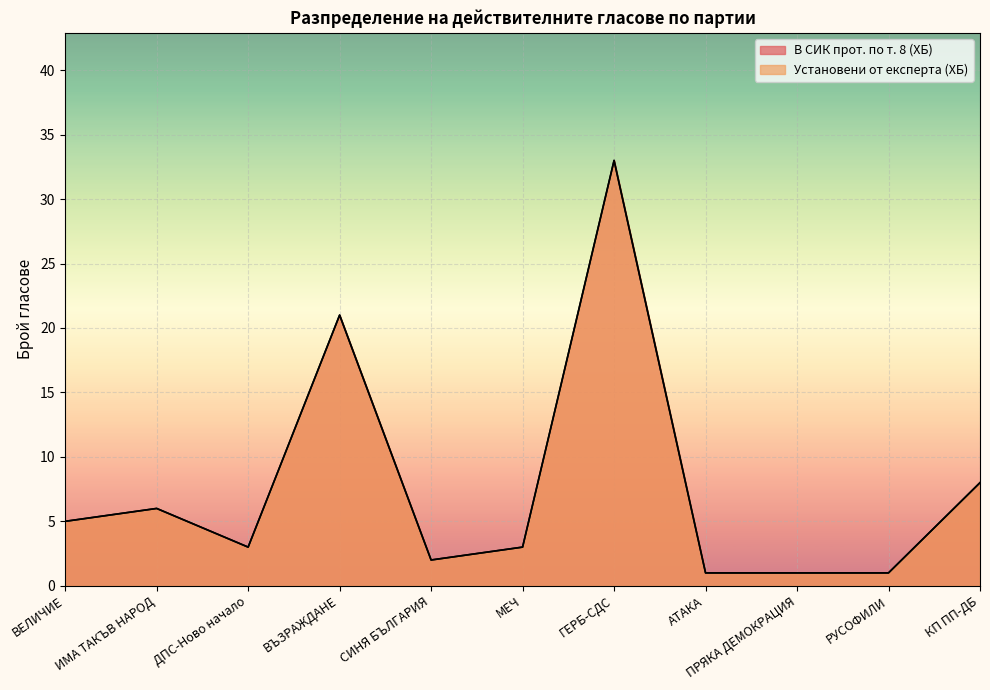

What is the difference between the second highest and second lowest values in the Установени от експерта (ХБ) series?

20